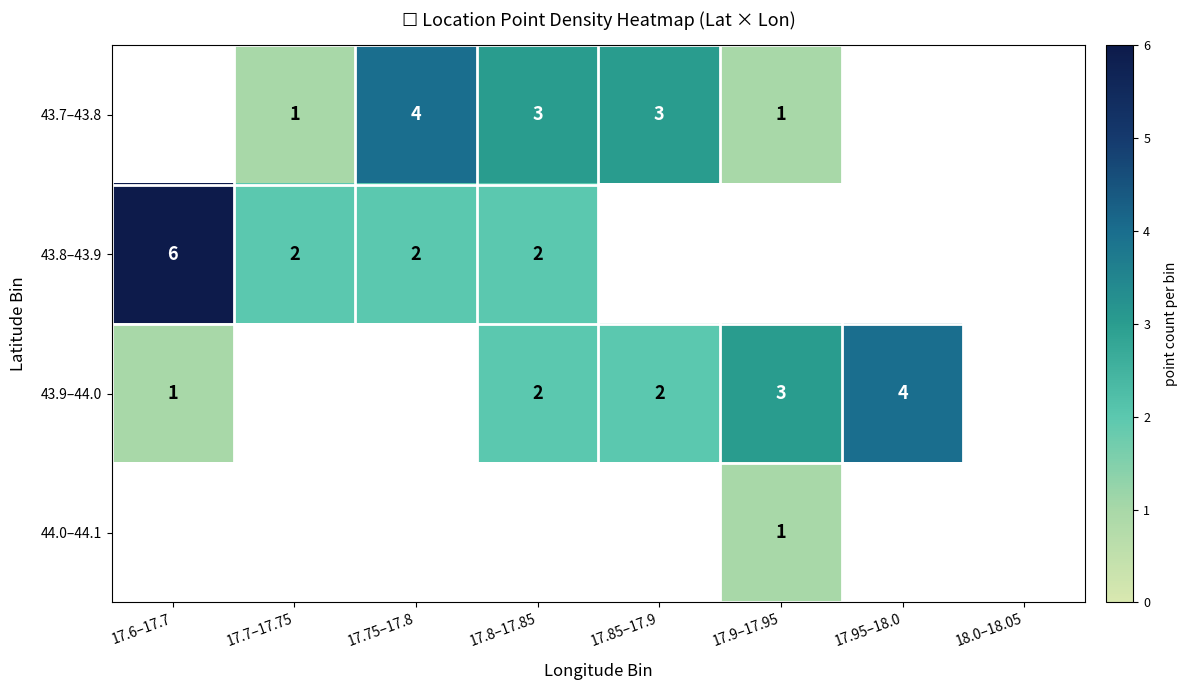

The 43.8–43.9 series shows 3 at 17.8–17.85. True or false?

False